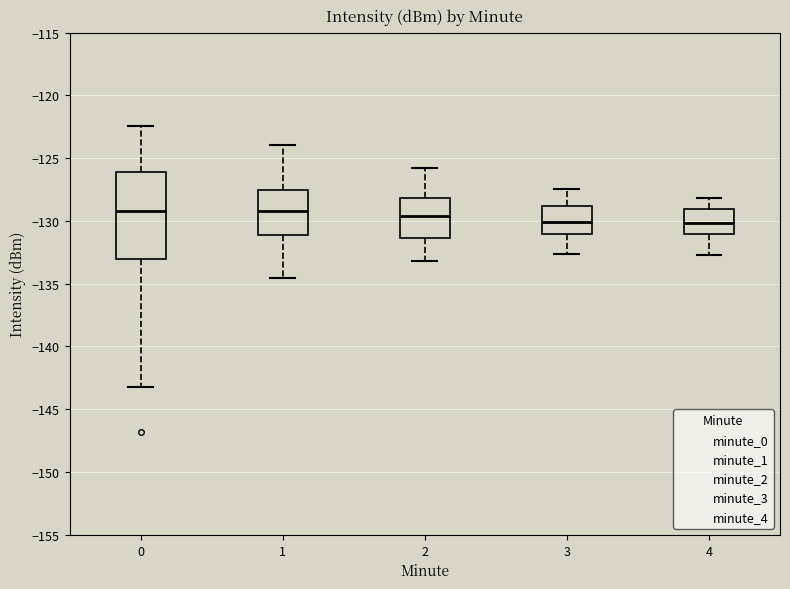

Where does the upper whisker of the box at x = 4 end on the y-axis? The values are not printed on the chart, so give them approximately, as read against the axis.

-128.0